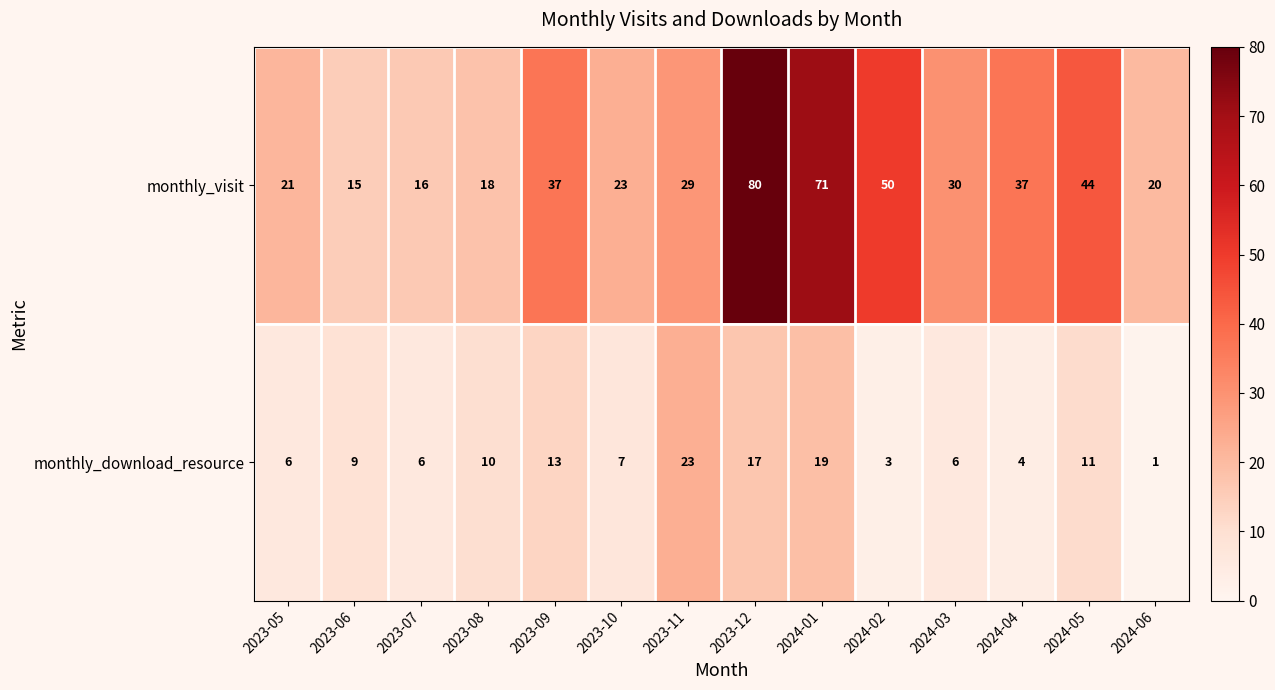

What is the approximate value of monthly_download_resource at 2023-11, to the nearest 5?

25